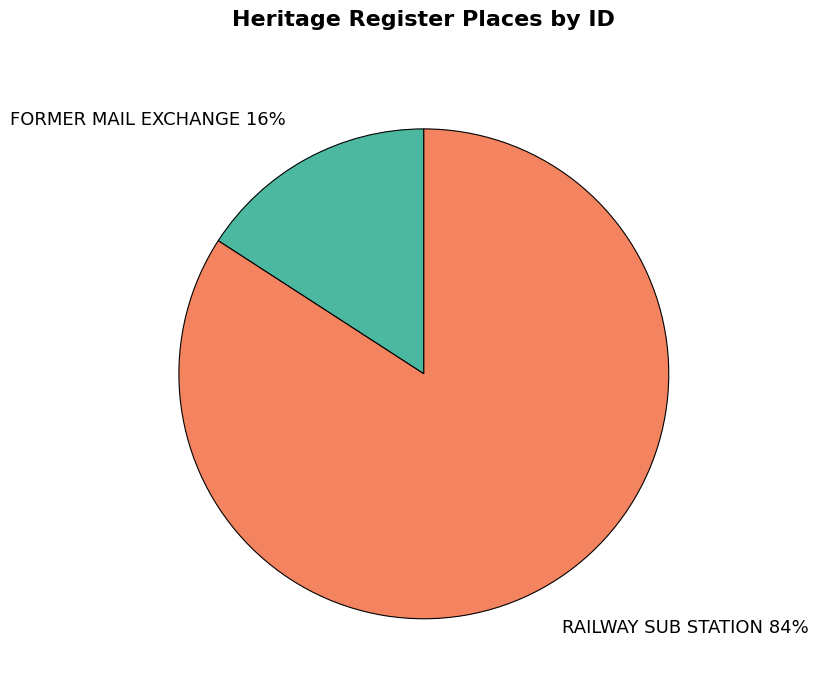

Rank the categories by value from lowest to highest.

FORMER MAIL EXCHANGE, RAILWAY SUB STATION